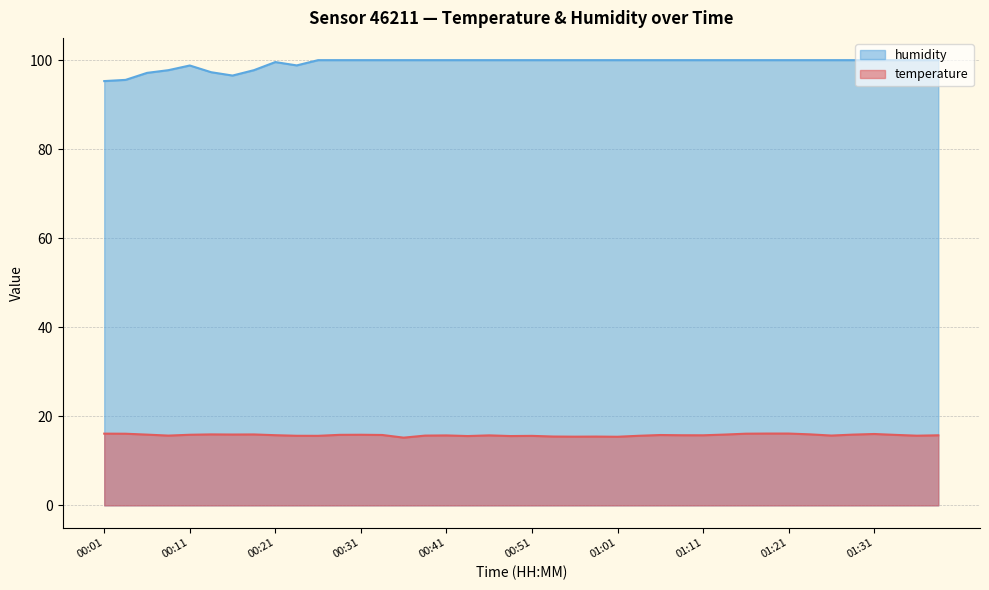

Rank the series by their average value, from lowest to highest.

temperature, humidity